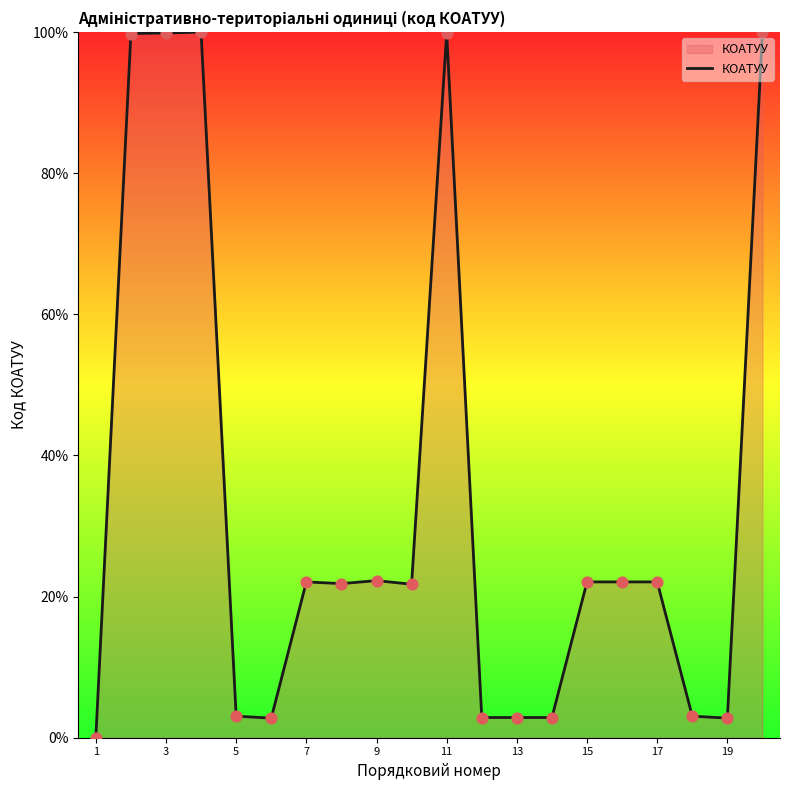

What is the difference between the maximum and minimum values?

100.0